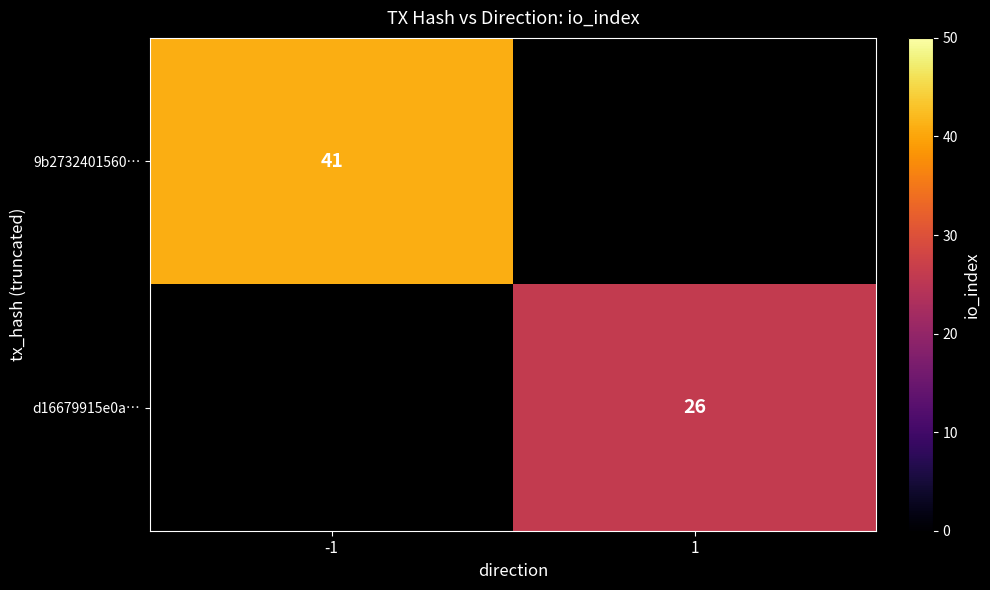

The 9b2732401560… series shows 41 at -1. True or false?

True